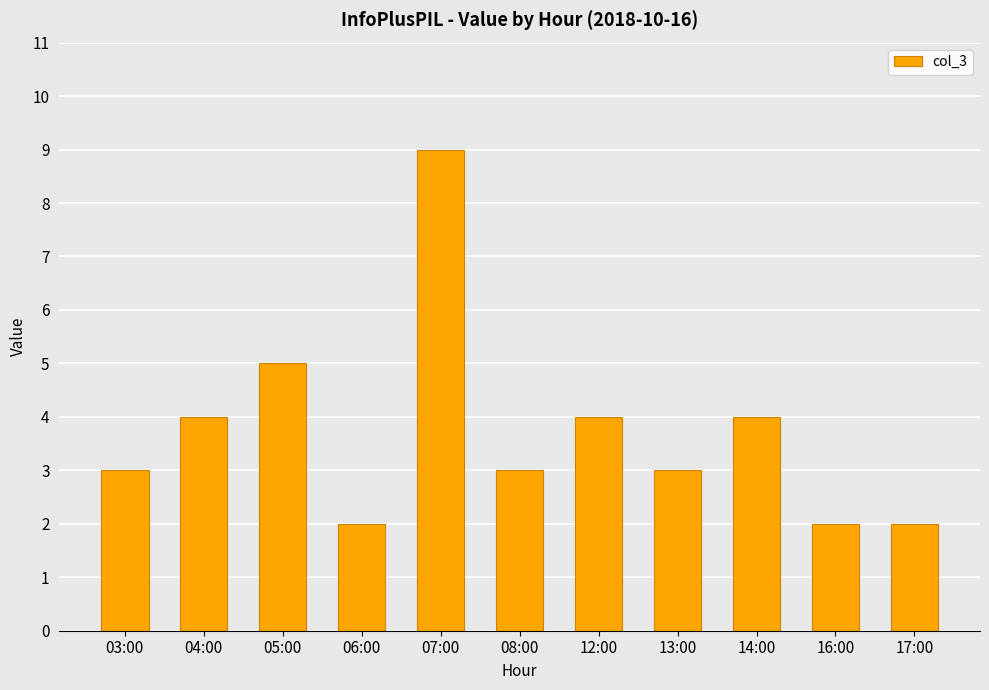

Are the bars grouped side by side (vs. stacked)?

No